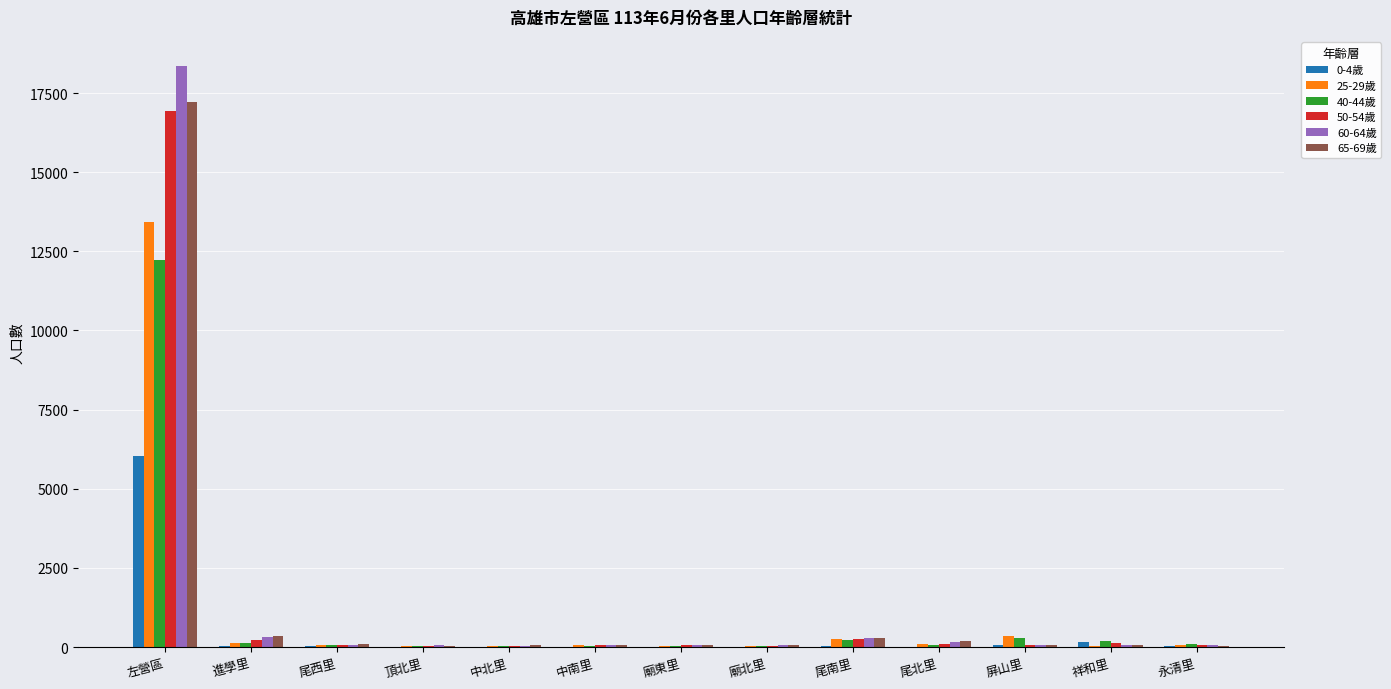

Is it true that 60-64歲 equals 18355 at 左營區?

True